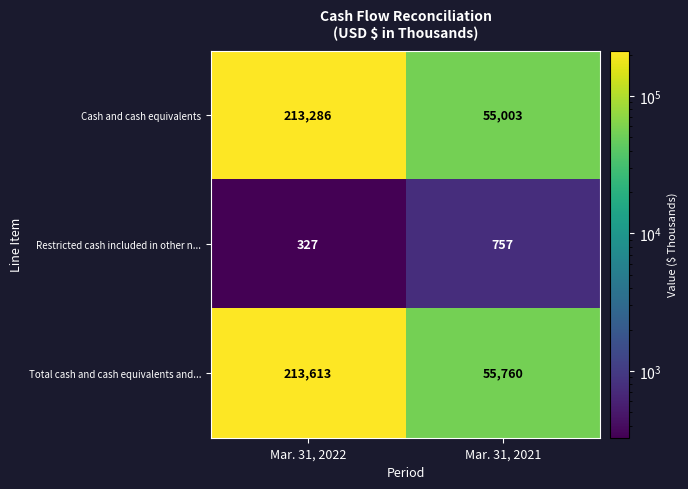

Which category has the highest value in the Total cash and cash equivalents and... series?

Mar. 31, 2022